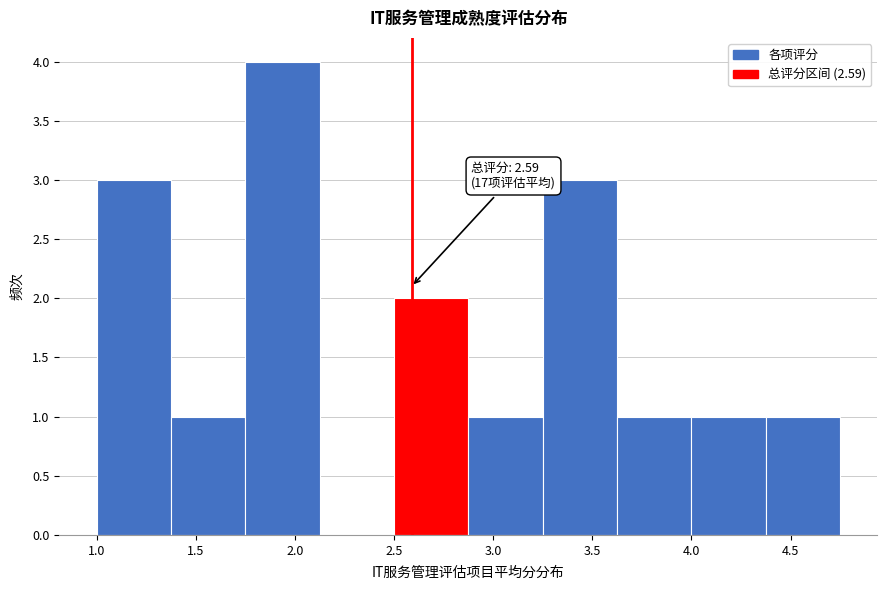

Which range on the x-axis has the tallest bar?

1.750 to 2.125